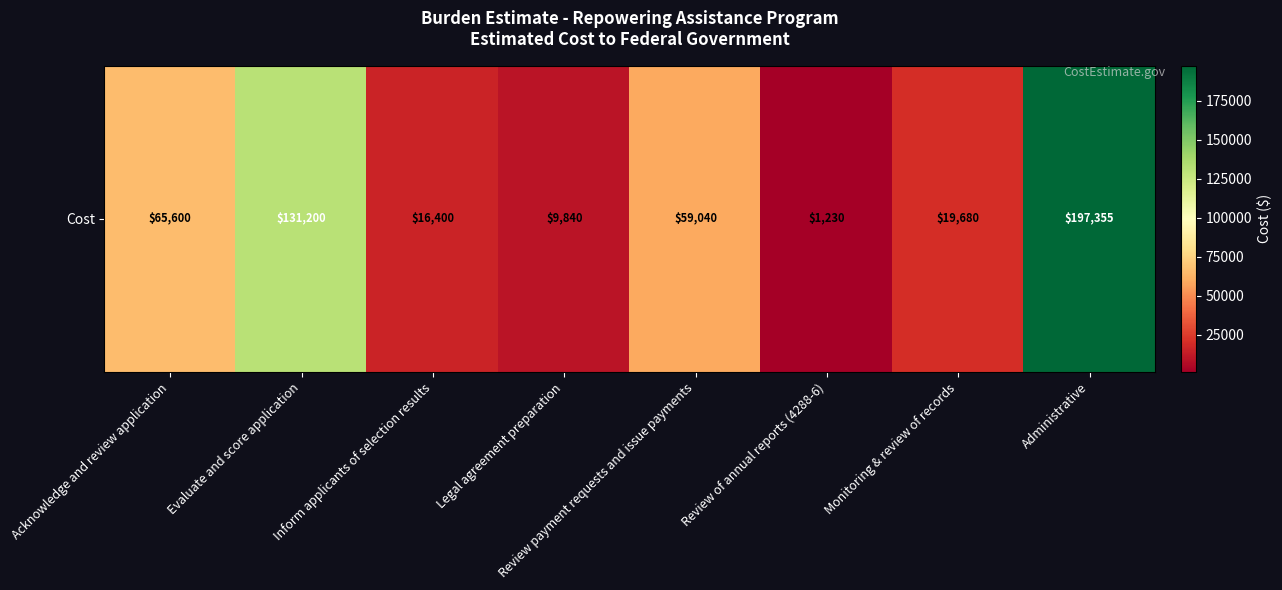

True or false: the data shows 1230 at Review of annual reports (4288-6).

True